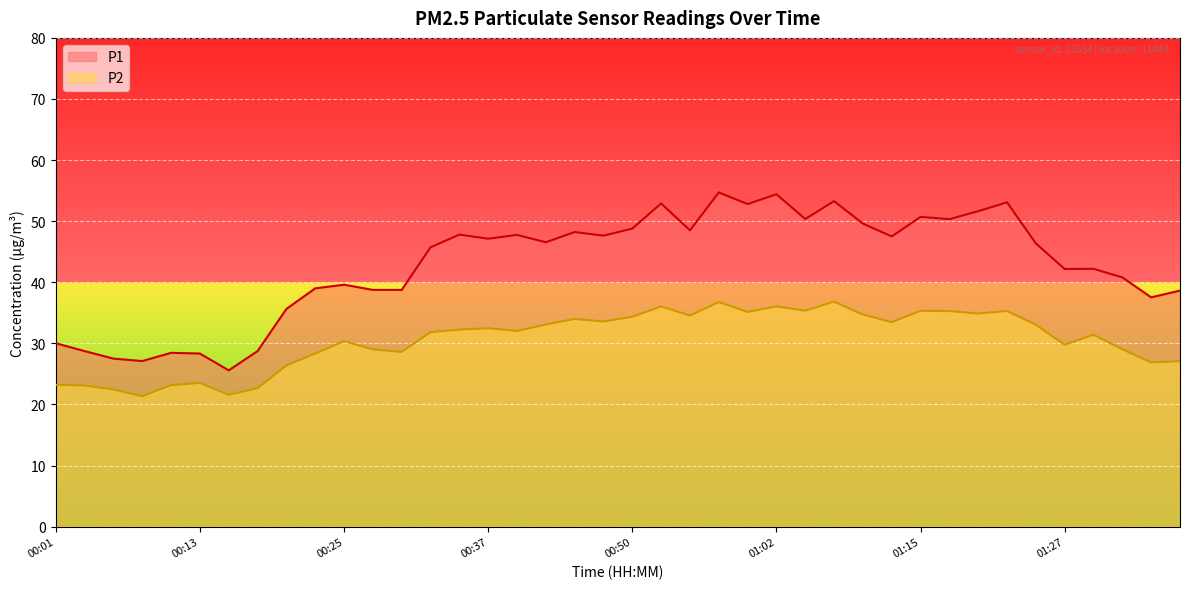

At which category is the sum across all series the highest?

00:57